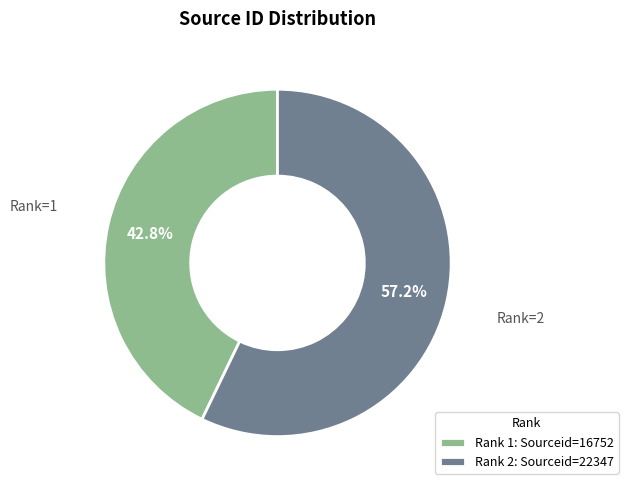

Rank the categories by value from highest to lowest.

Rank 2: Sourceid=22347, Rank 1: Sourceid=16752